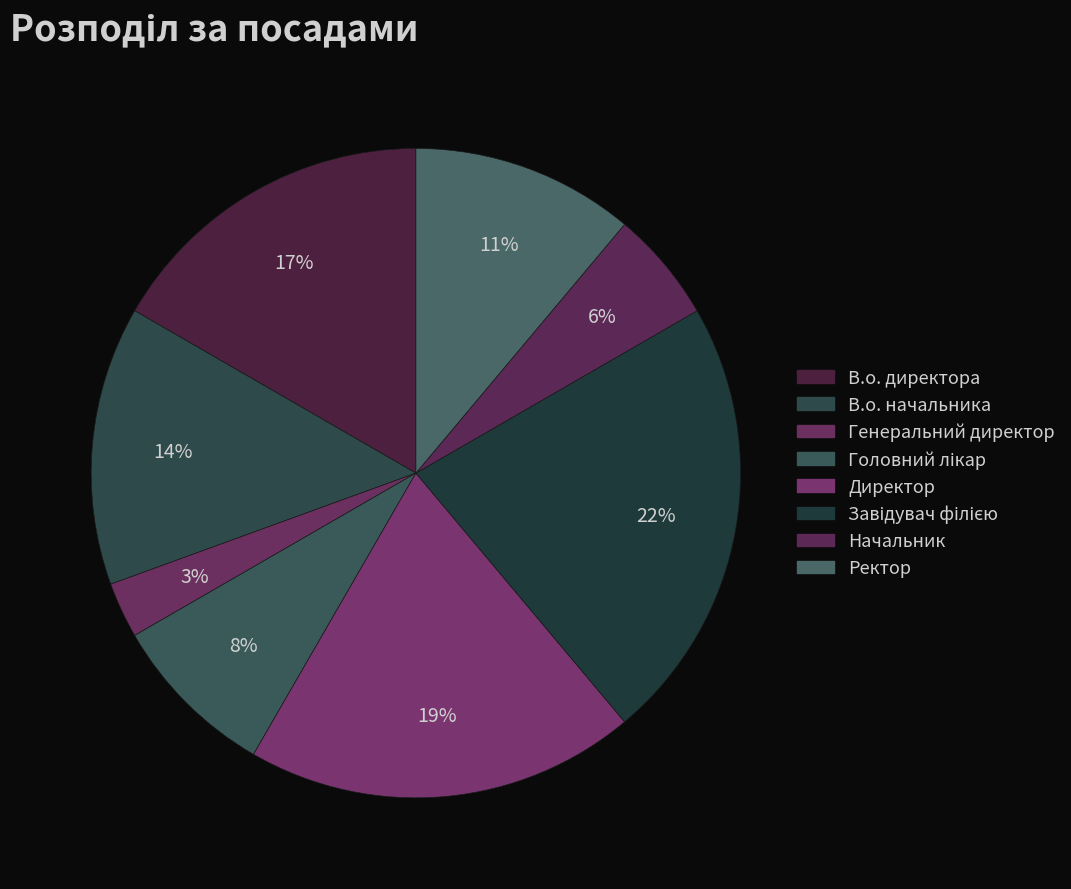

How many slices are in this pie chart?

8